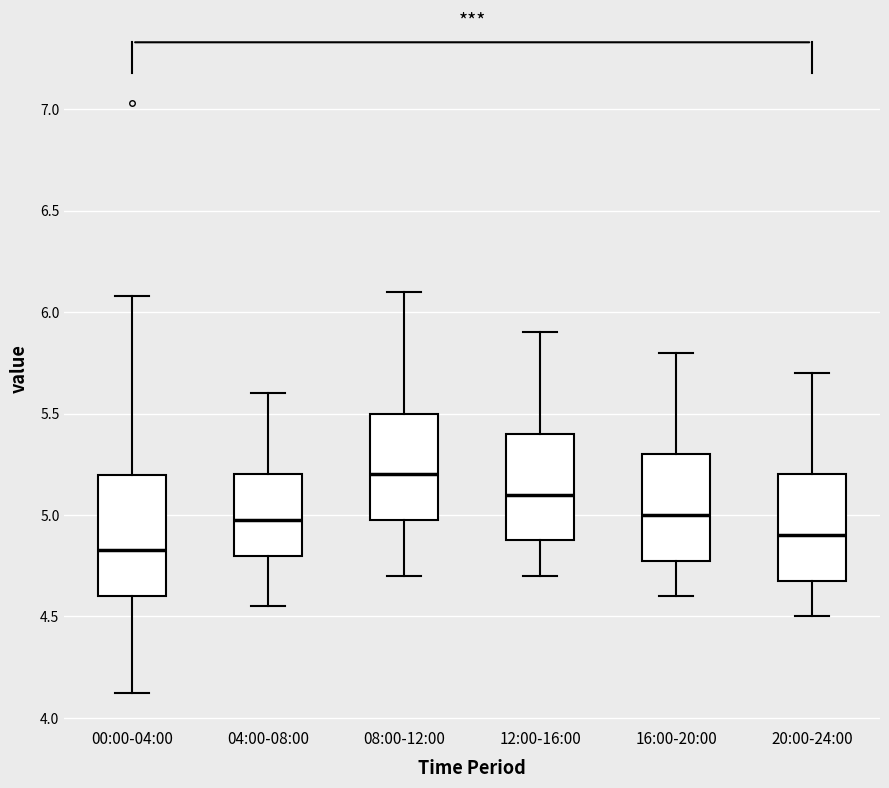

Reading left to right, read every box against the y-axis: the position of its median line, the range the box covers, and the ends of its whiskers. The values are not printed on the chart, so give them approximately, as read against the axis.

00:00-04:00: median 4.85, box 4.60 to 5.20, whiskers 4.10 to 6.10
04:00-08:00: median 5.00, box 4.80 to 5.20, whiskers 4.55 to 5.60
08:00-12:00: median 5.20, box 5.00 to 5.50, whiskers 4.70 to 6.10
12:00-16:00: median 5.10, box 4.90 to 5.40, whiskers 4.70 to 5.90
16:00-20:00: median 5.00, box 4.80 to 5.30, whiskers 4.60 to 5.80
20:00-24:00: median 4.90, box 4.70 to 5.20, whiskers 4.50 to 5.70